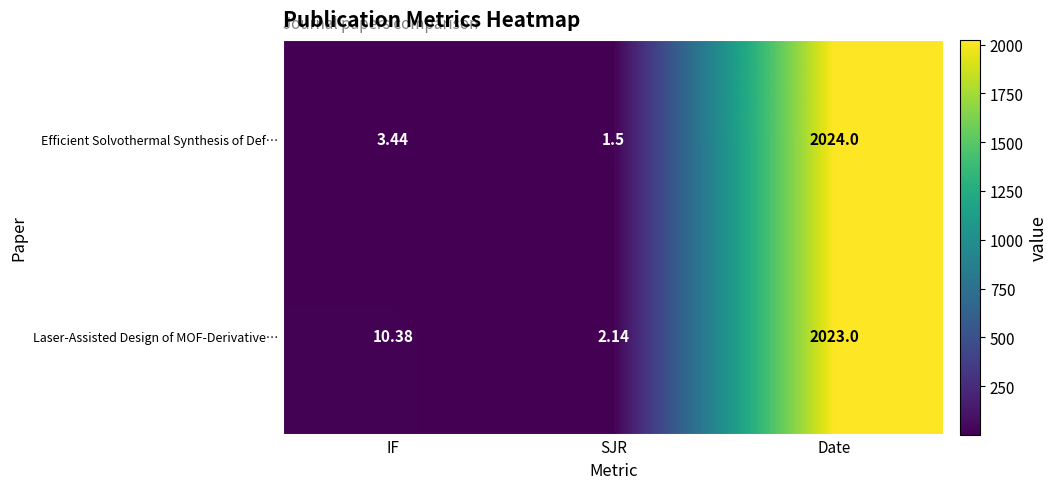

Is the value of Laser-Assisted Design of MOF-Derivative… at IF greater than the value of Efficient Solvothermal Synthesis of Def… at IF?

Yes